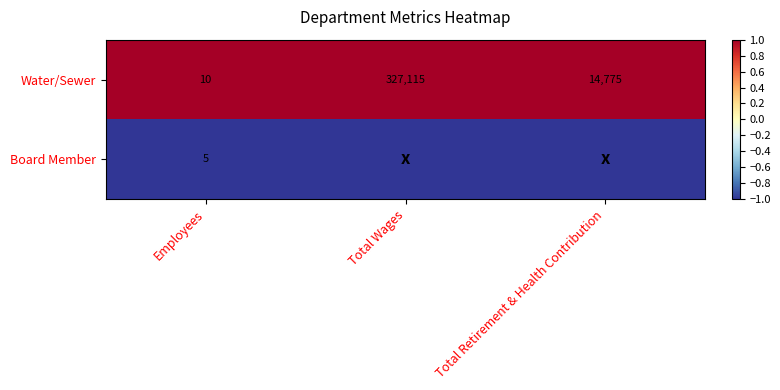

At which category does the chart reach its minimum across all series?

Employees